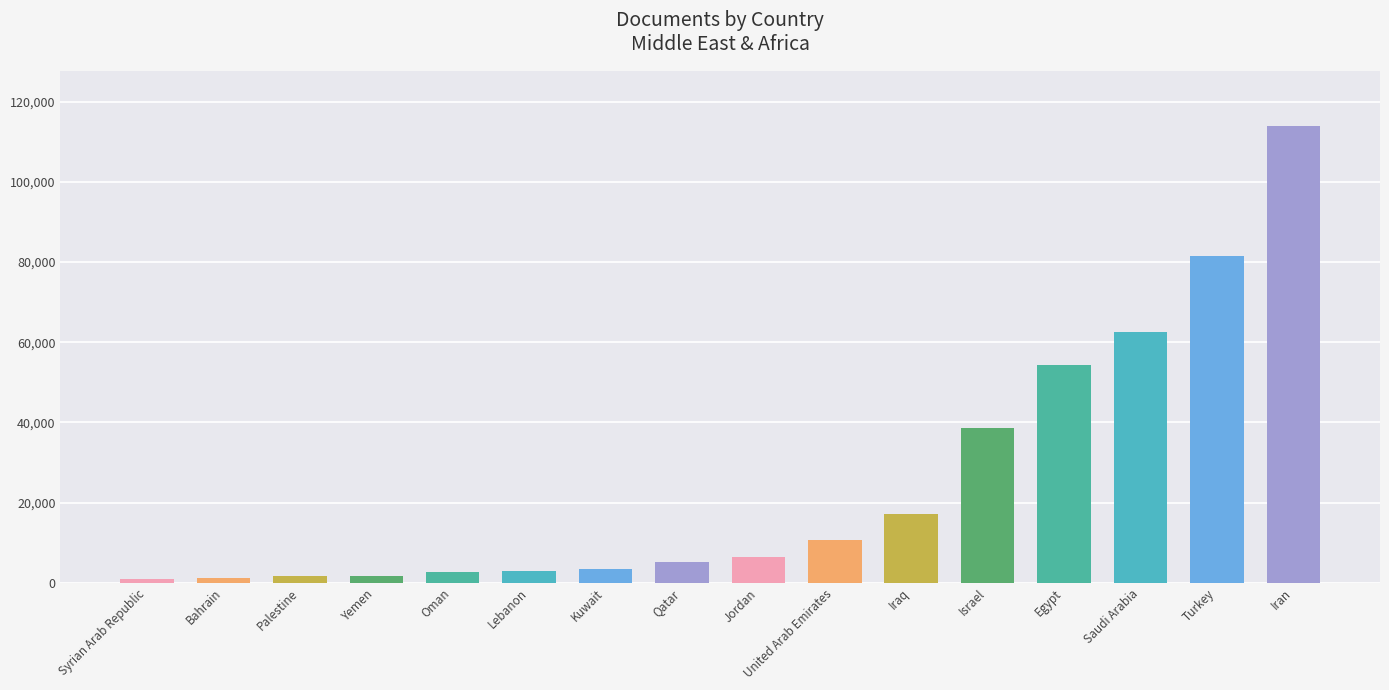

What position from the right is Jordan?

8